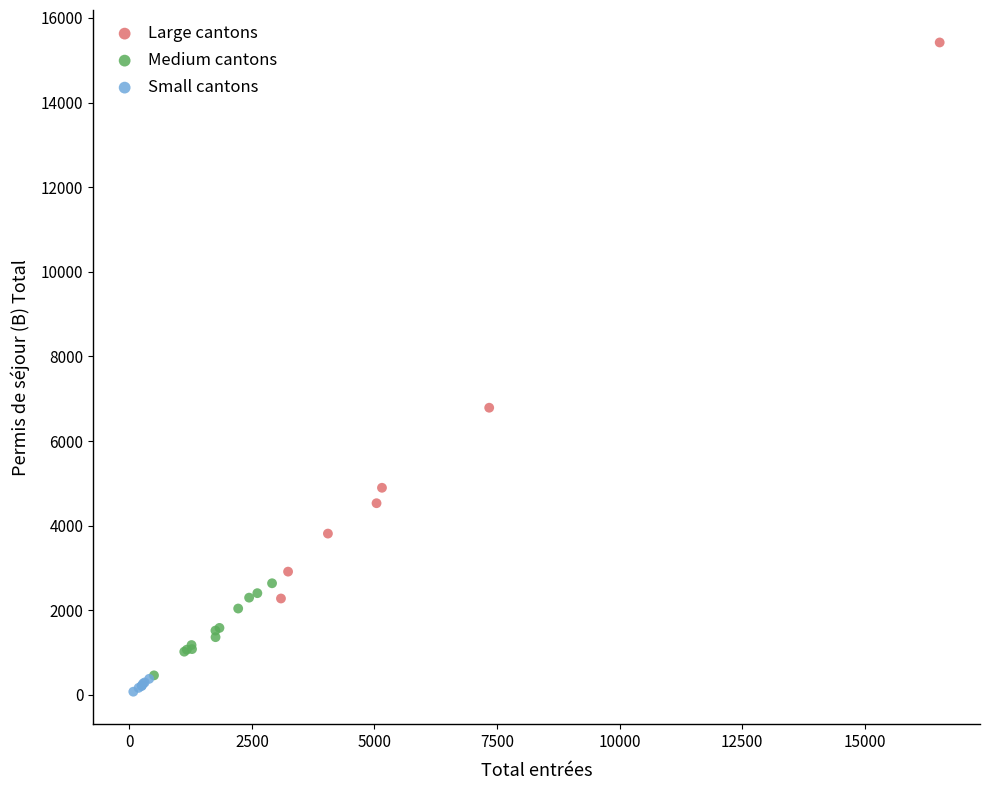

Which series contains the highest Y value?

Large cantons